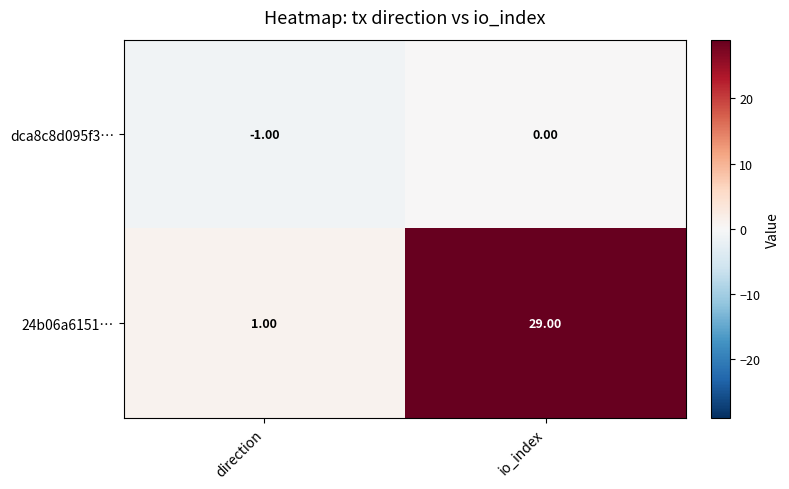

What is the difference between the maximum and minimum values in the 24b06a6151… series?

28